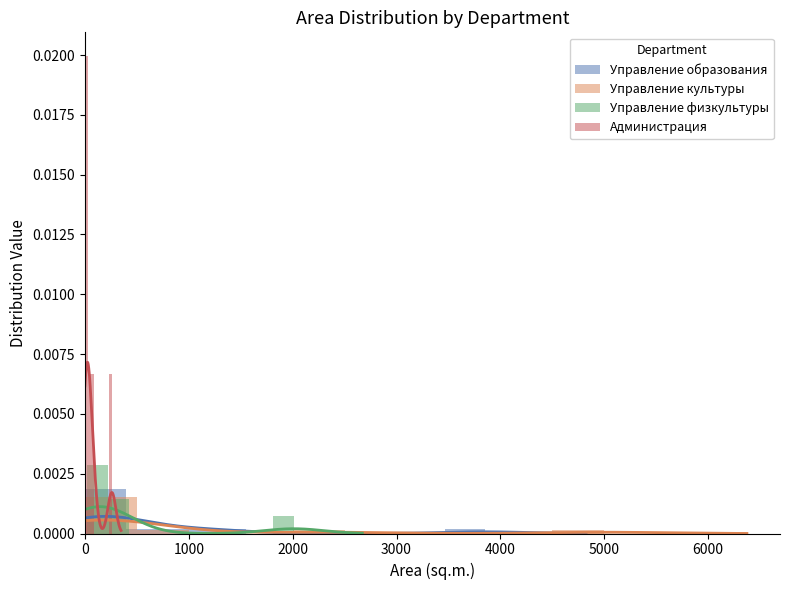

At which label does Управление образования reach its minimum?

4000